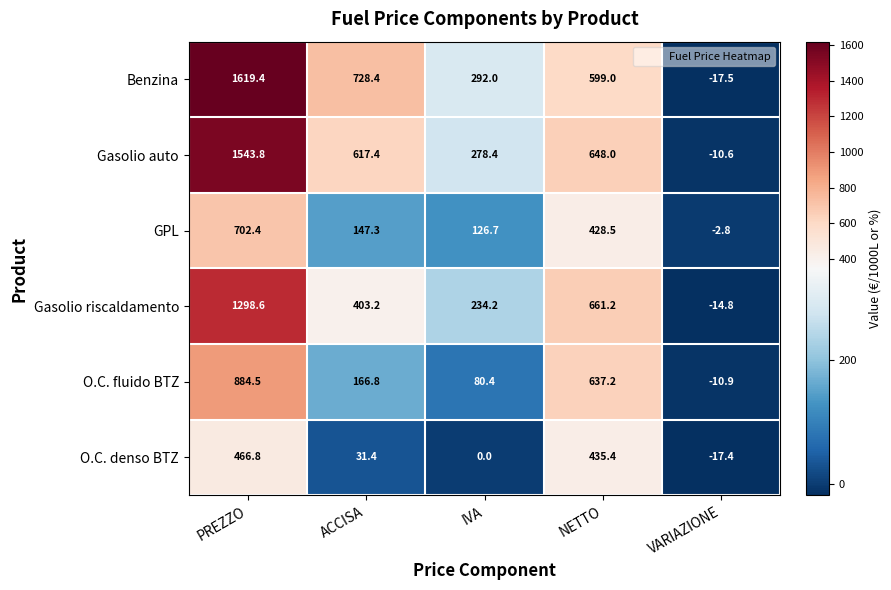

Reading left to right, transcribe all the data shown in this chart.

Benzina: 1619.4	728.4	292.0	599.0	-17.5
Gasolio auto: 1543.8	617.4	278.4	648.0	-10.6
GPL: 702.4	147.3	126.7	428.5	-2.8
Gasolio riscaldamento: 1298.6	403.2	234.2	661.2	-14.8
O.C. fluido BTZ: 884.5	166.8	80.4	637.2	-10.9
O.C. denso BTZ: 466.8	31.4	0.0	435.4	-17.4